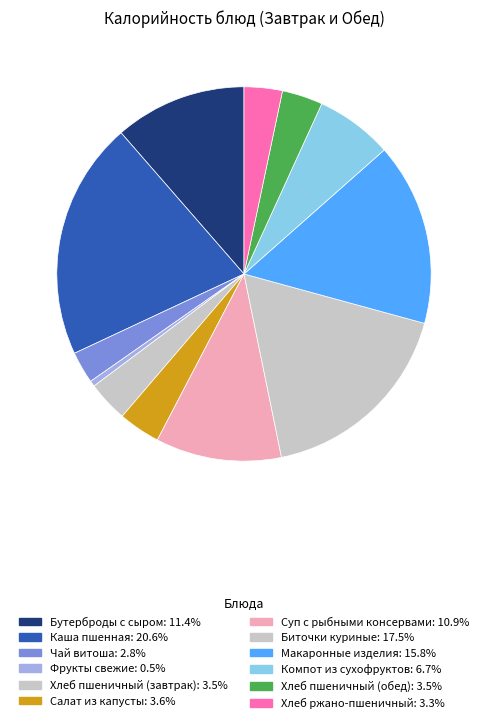

Which category has the smallest portion of the pie?

Фрукты свежие